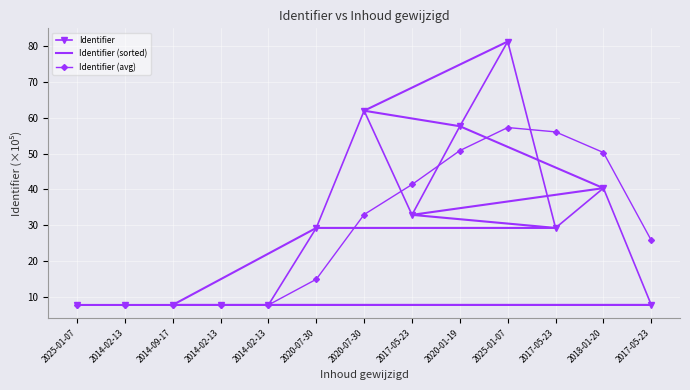

Is the value of Identifier (avg) at 2017-05-23 greater than the value of Identifier (sorted) at 2014-09-17?

Yes